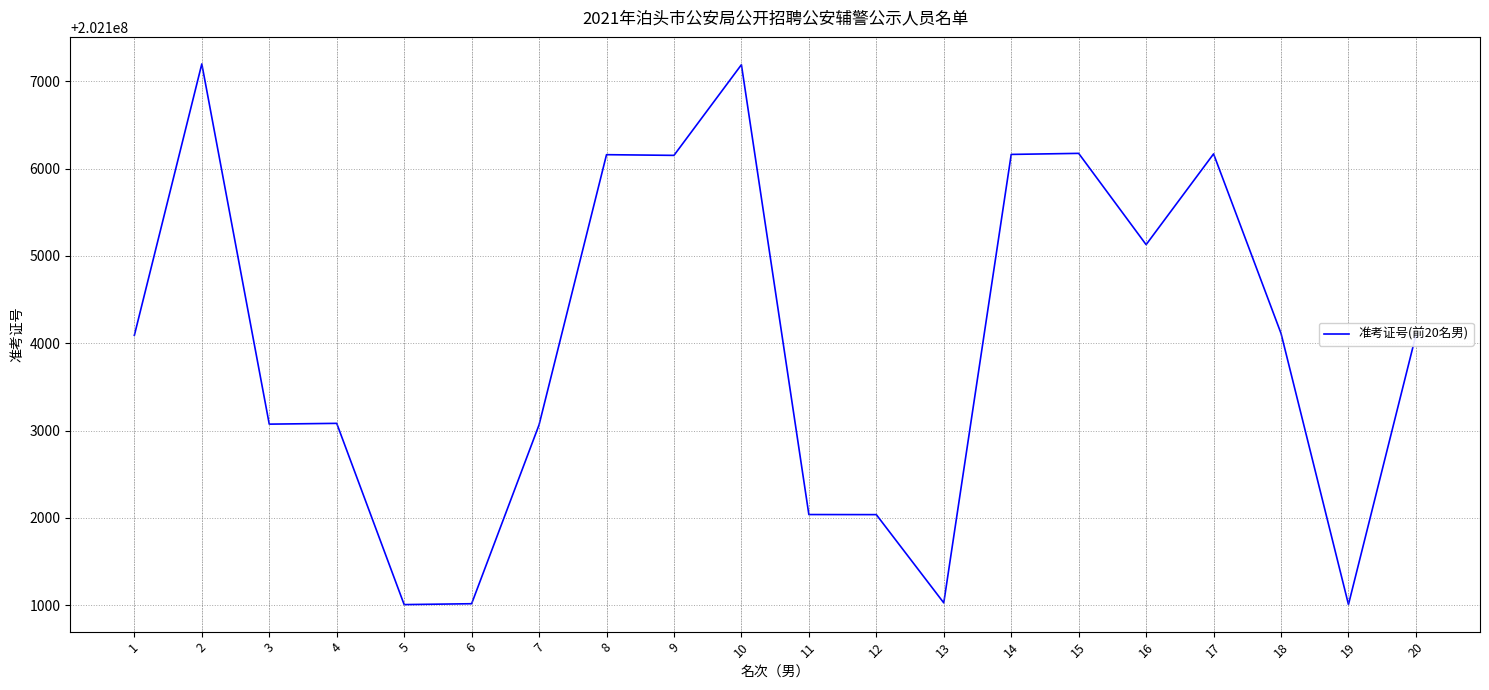

What is the ratio of the value at 11 to the value at 8?

1.0